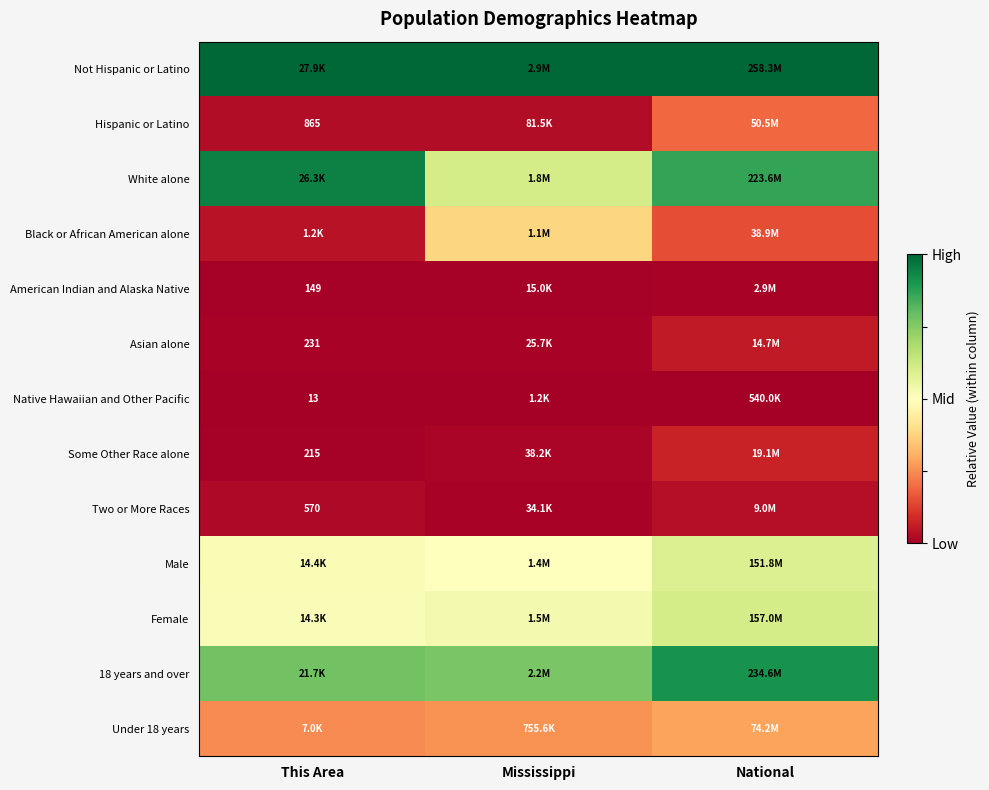

The White alone series shows 0.3 at Mississippi. True or false?

False